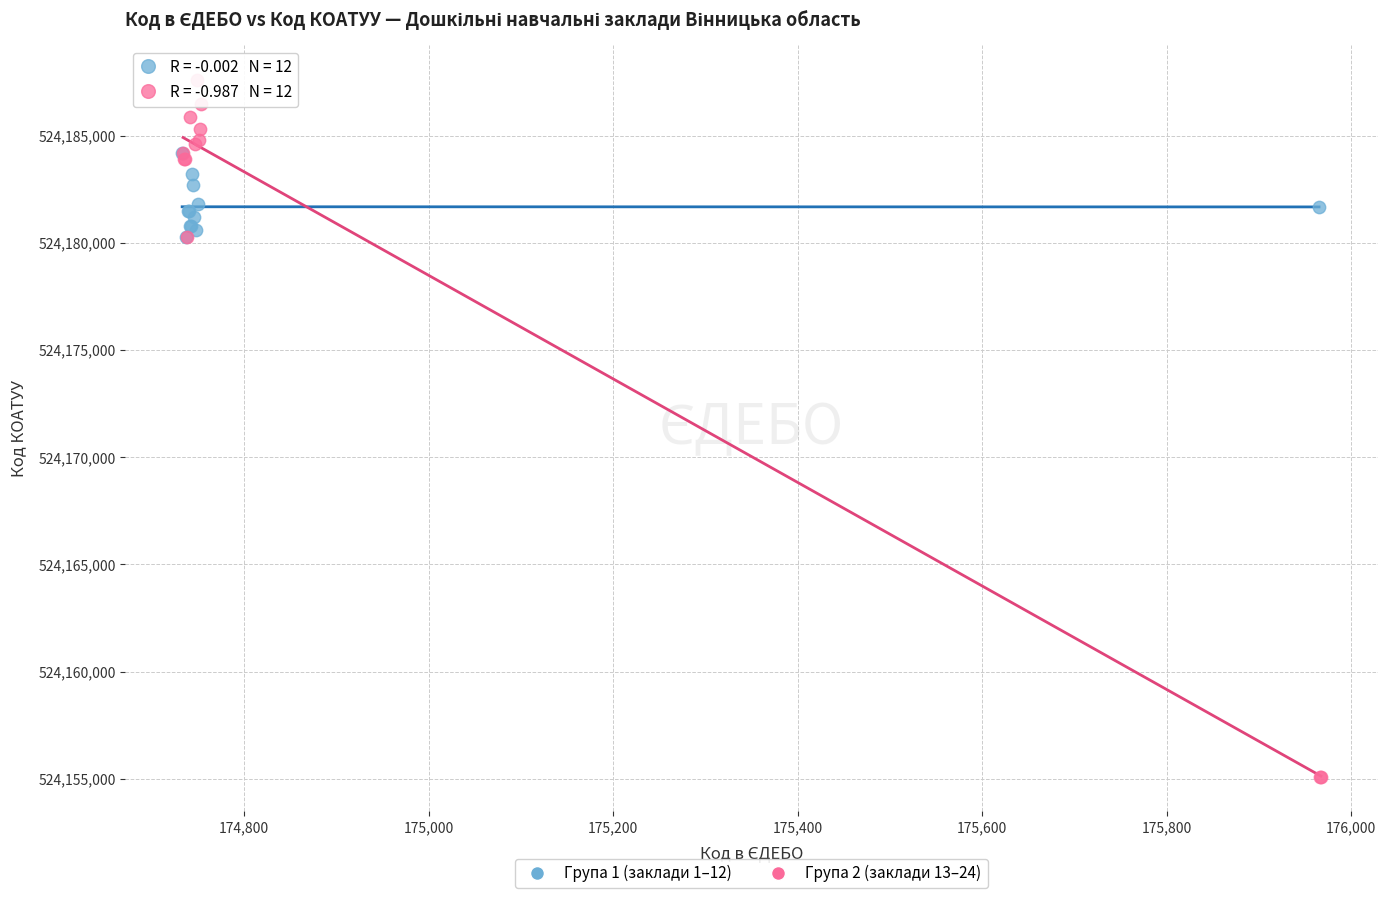

Which series reaches the maximum Y coordinate?

Група 2 (заклади 13–24)